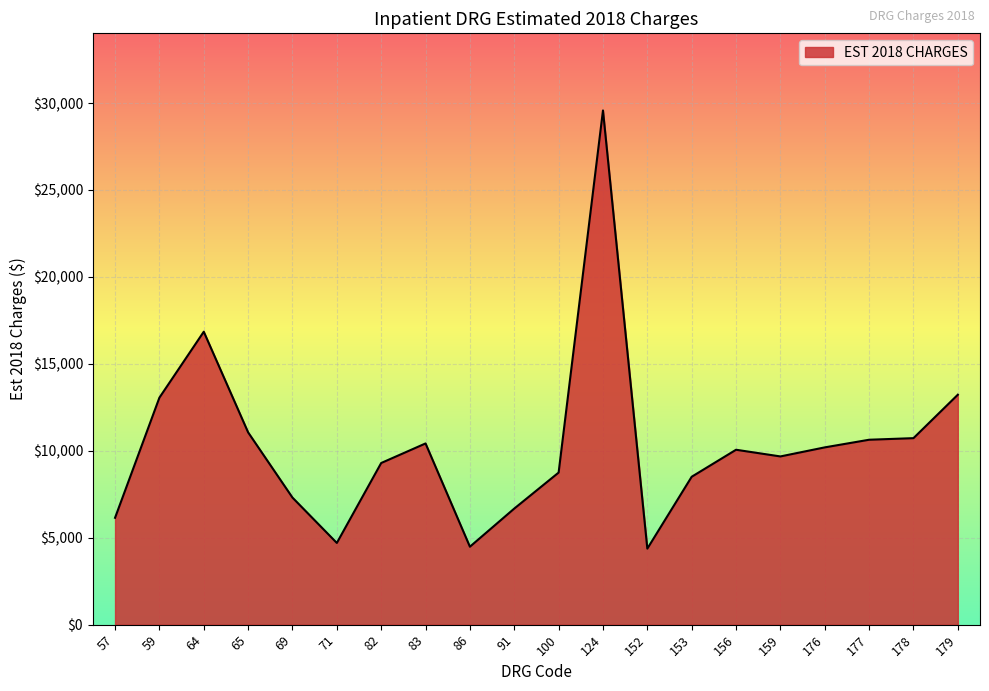

What is the maximum value shown in the chart?

29575.0